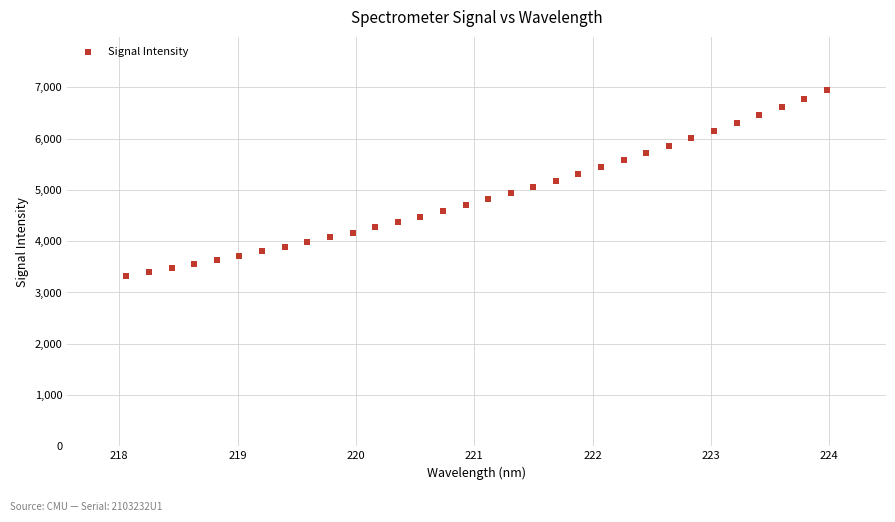

What is the range of Y values (max minus min)?

3613.9